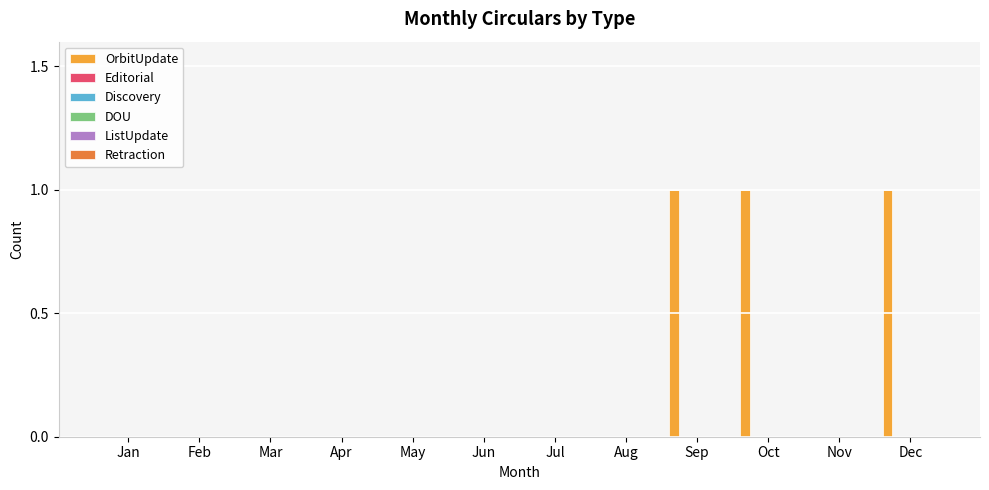

What is the sum of all values?

3